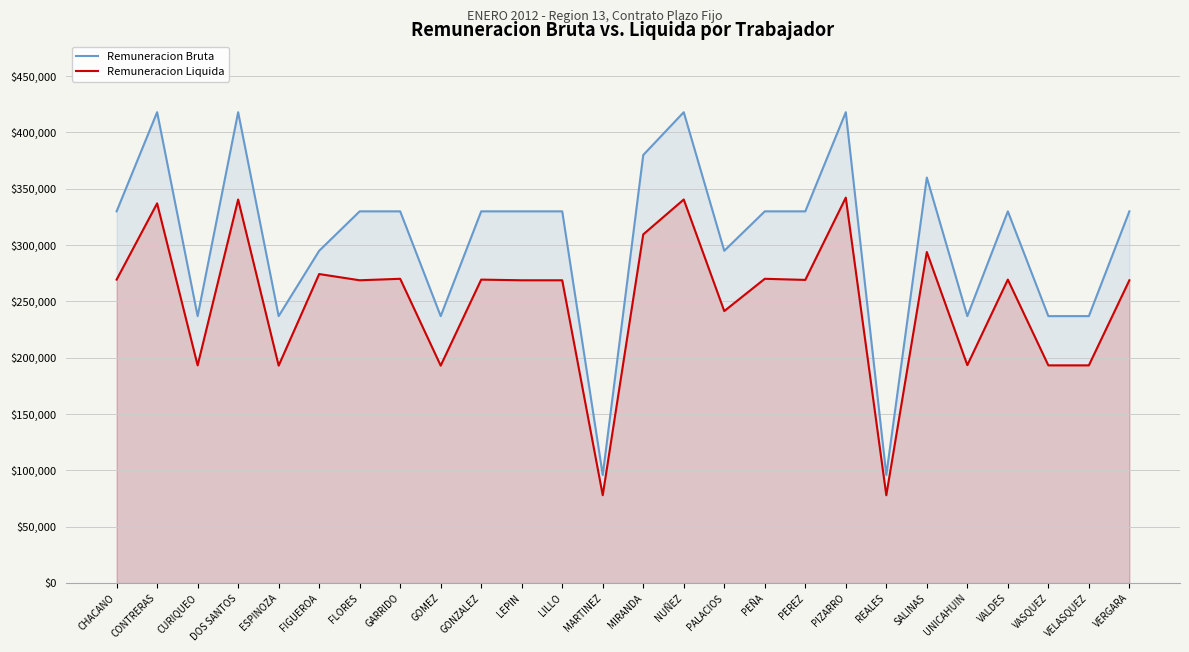

What value does the Remuneracion Bruta series have at VALDES, to the nearest 50?

330000